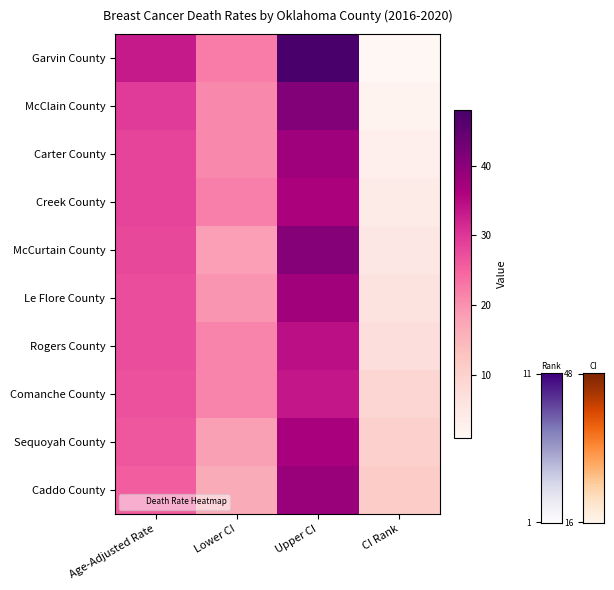

At which category does the chart reach its minimum across all series?

CI Rank